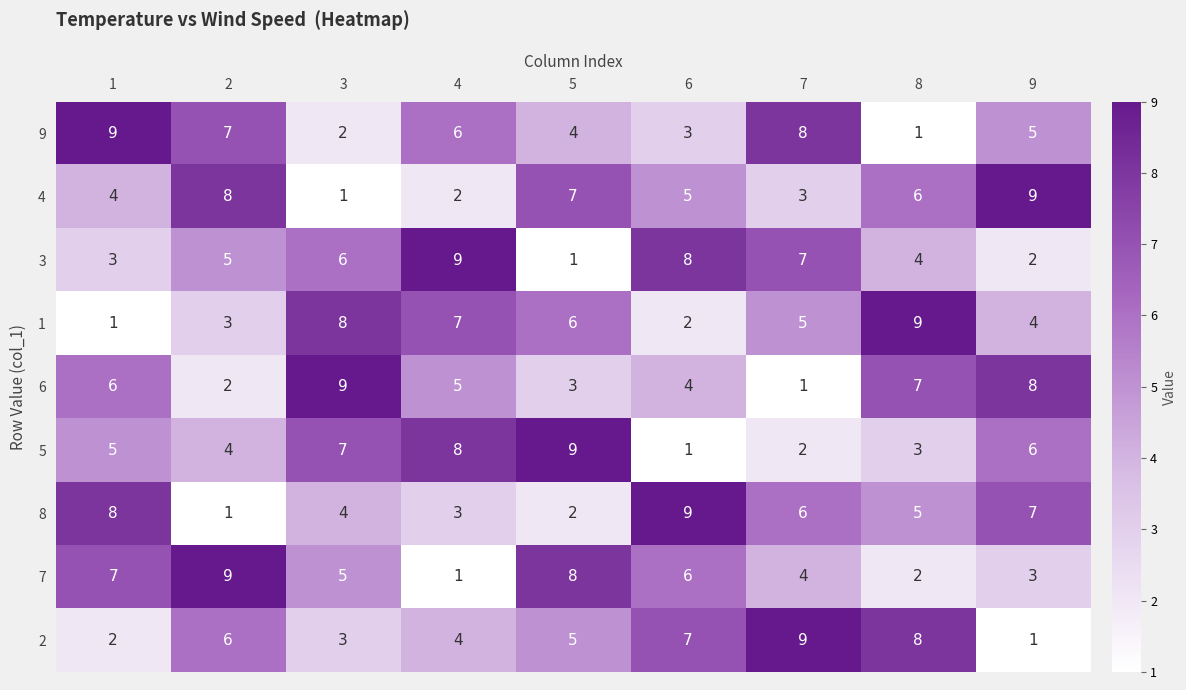

List the labels in order of 3 value, smallest first.

5, 9, 1, 8, 2, 3, 7, 6, 4